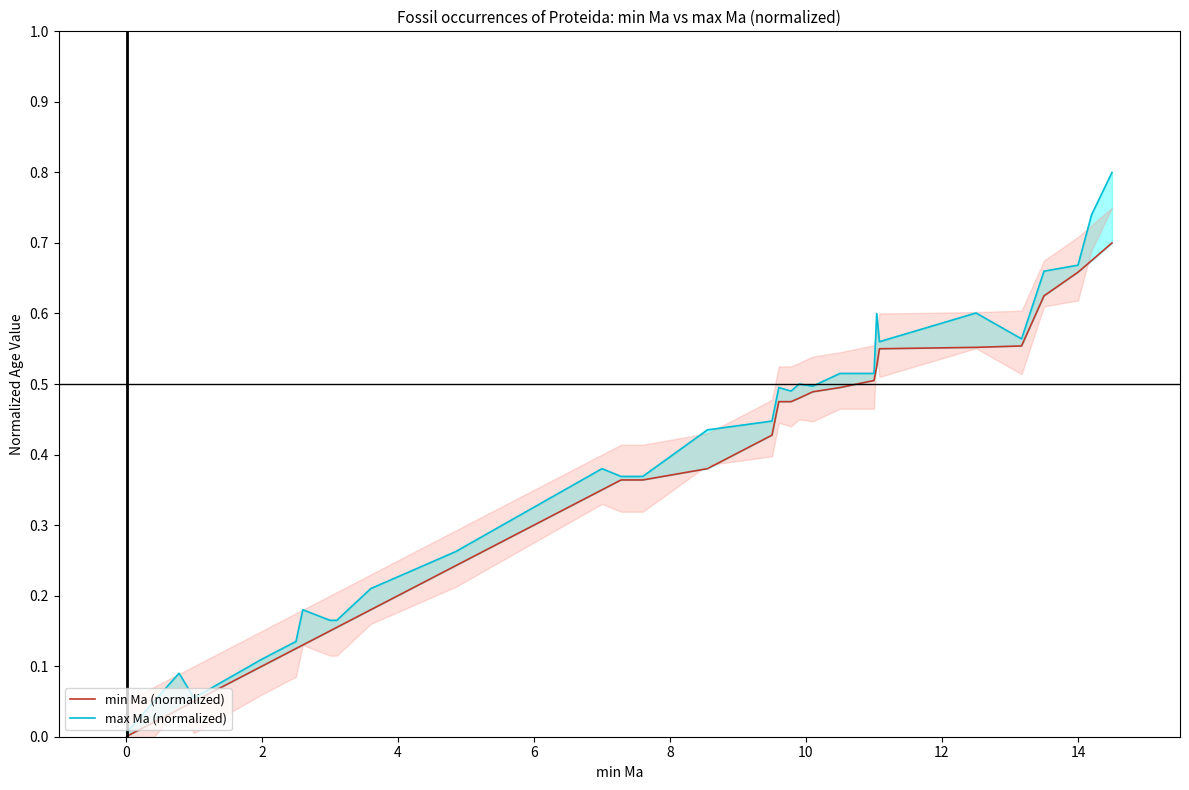

The min Ma (normalized) series shows 0.6 at 10. True or false?

False